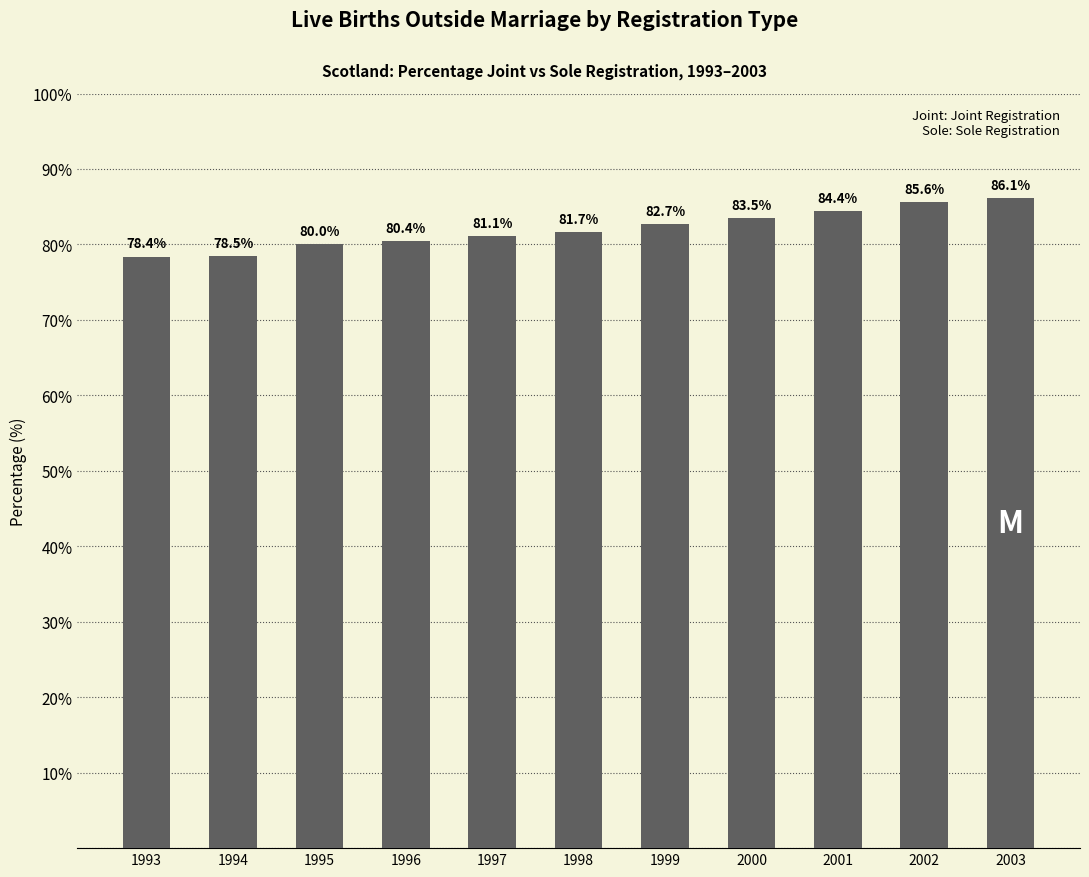

How many data points does each series have?

11